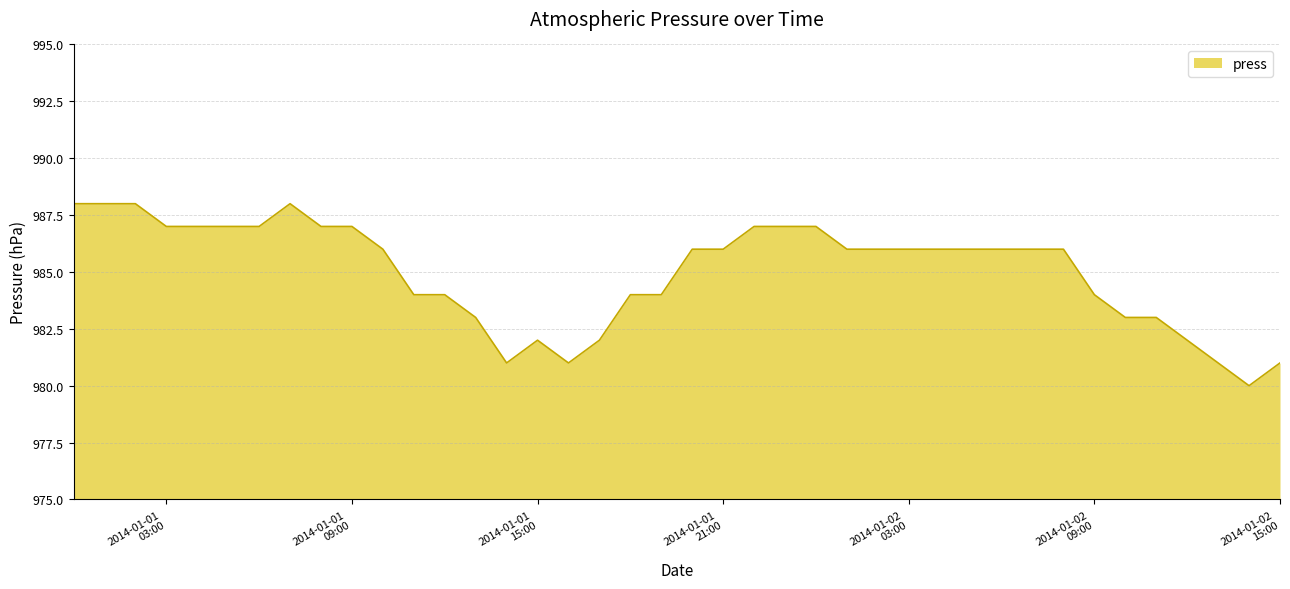

What is the minimum value shown in the chart?

980